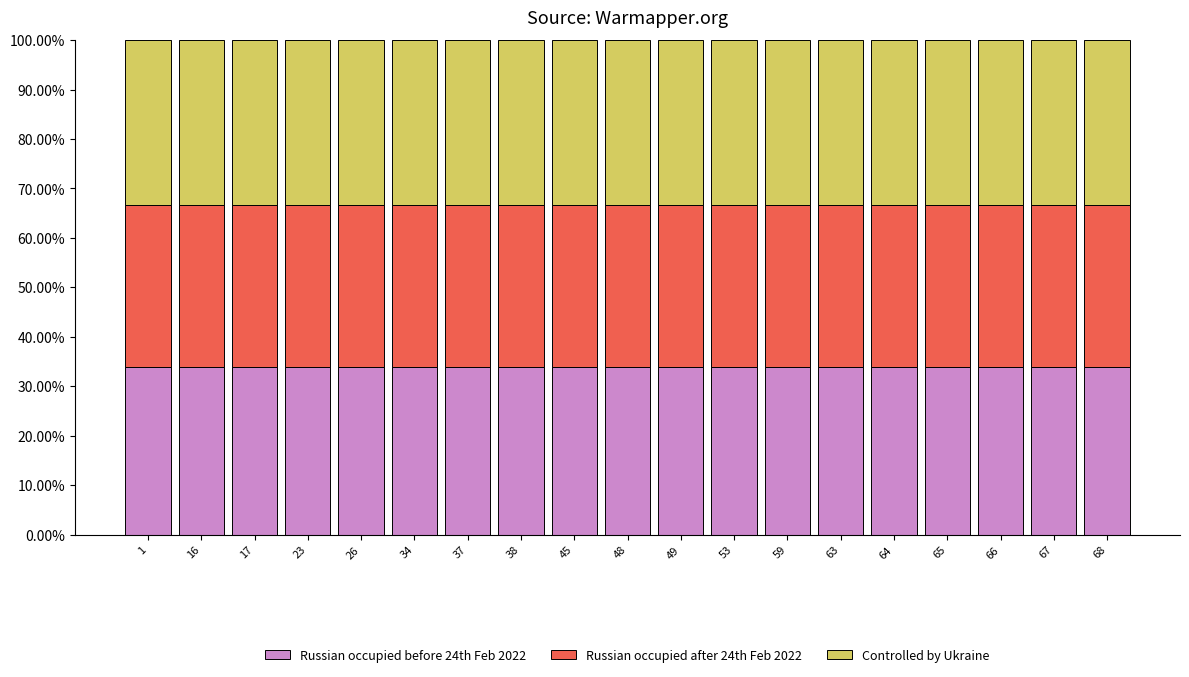

True or false: Russian occupied before 24th Feb 2022 has a value of 33.9 at 65.

True